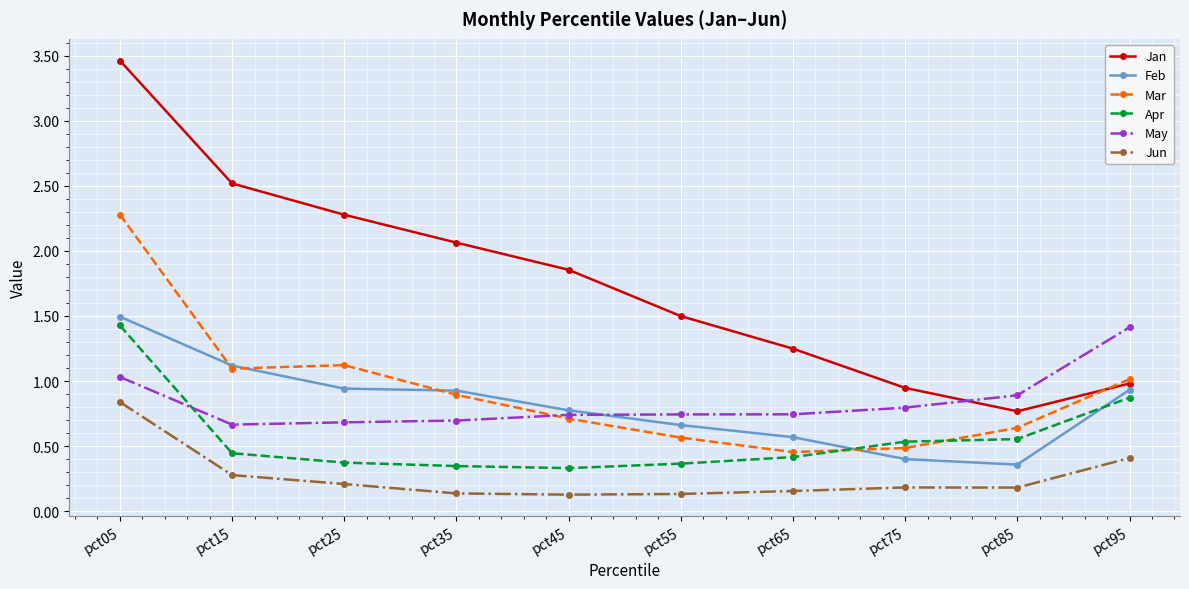

Which series has the largest total across all categories?

Jan